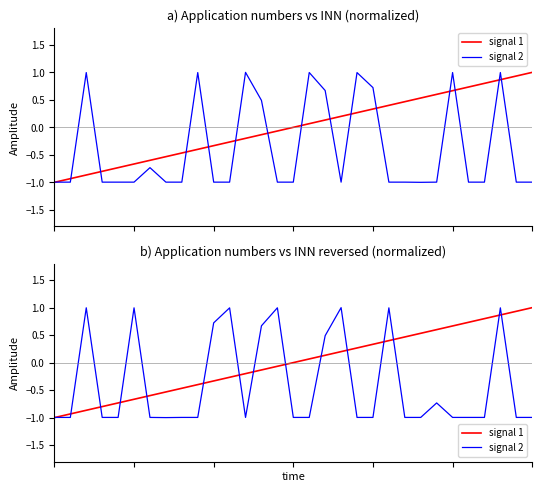

At which label does signal 2 first exceed 0?

2